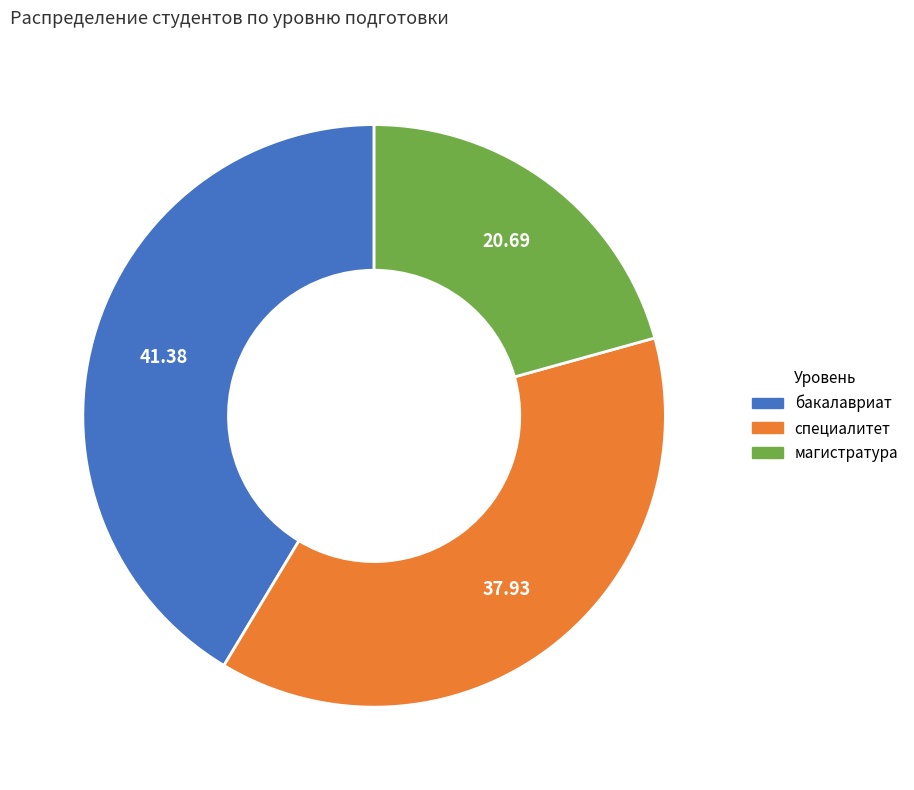

How many segments does this pie chart have?

3